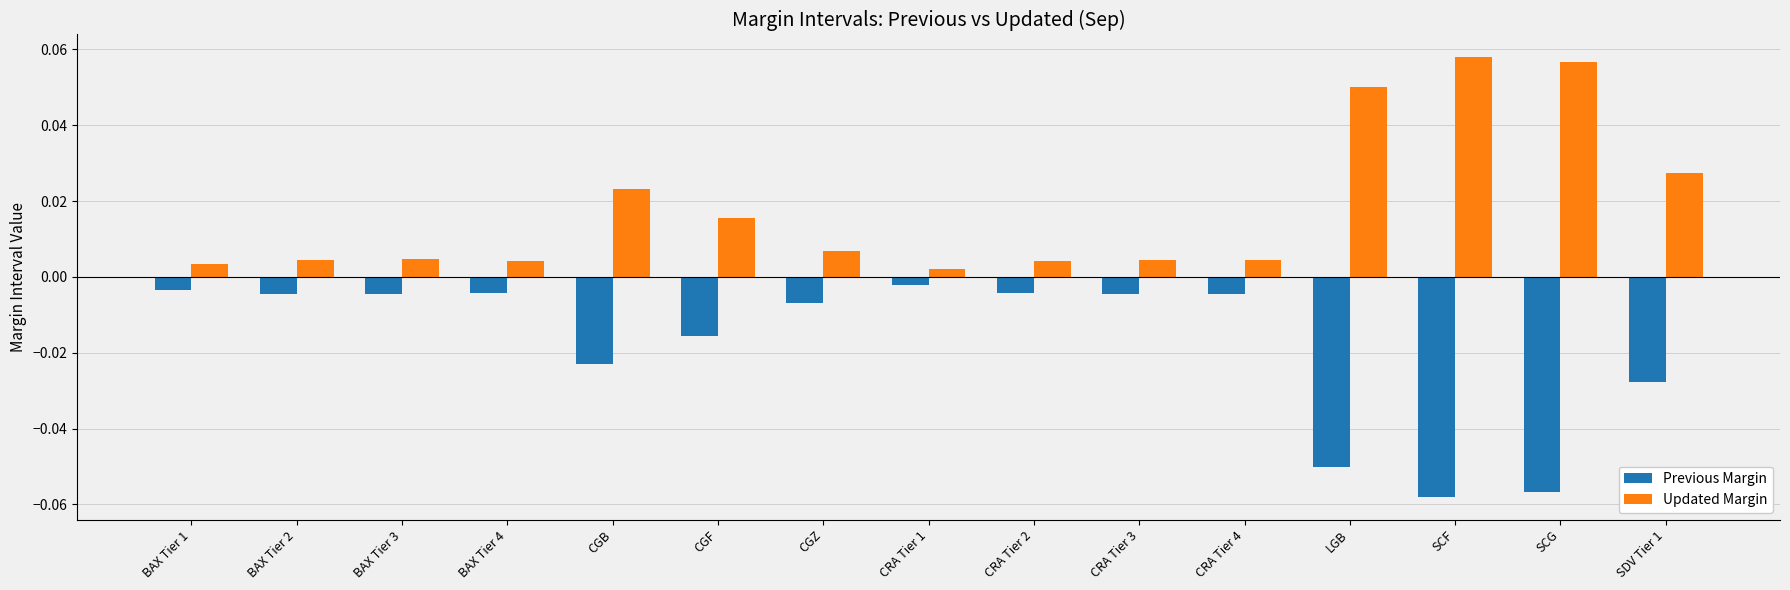

Which series has the largest total across all categories?

Updated Margin